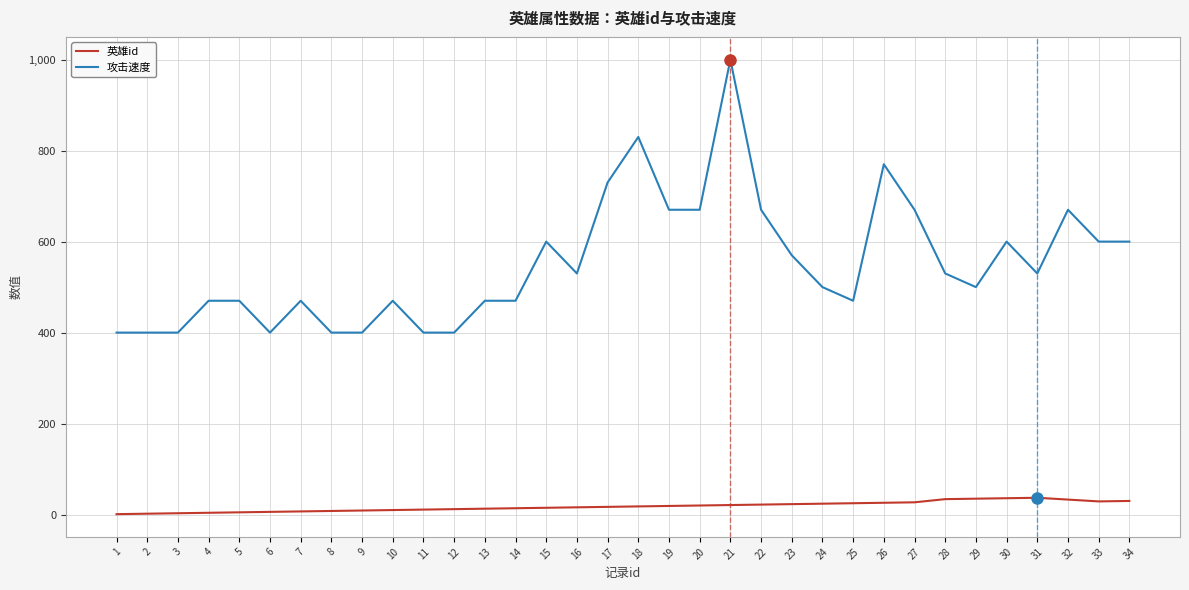

True or false: 攻击速度 and 英雄id intersect in this chart.

False